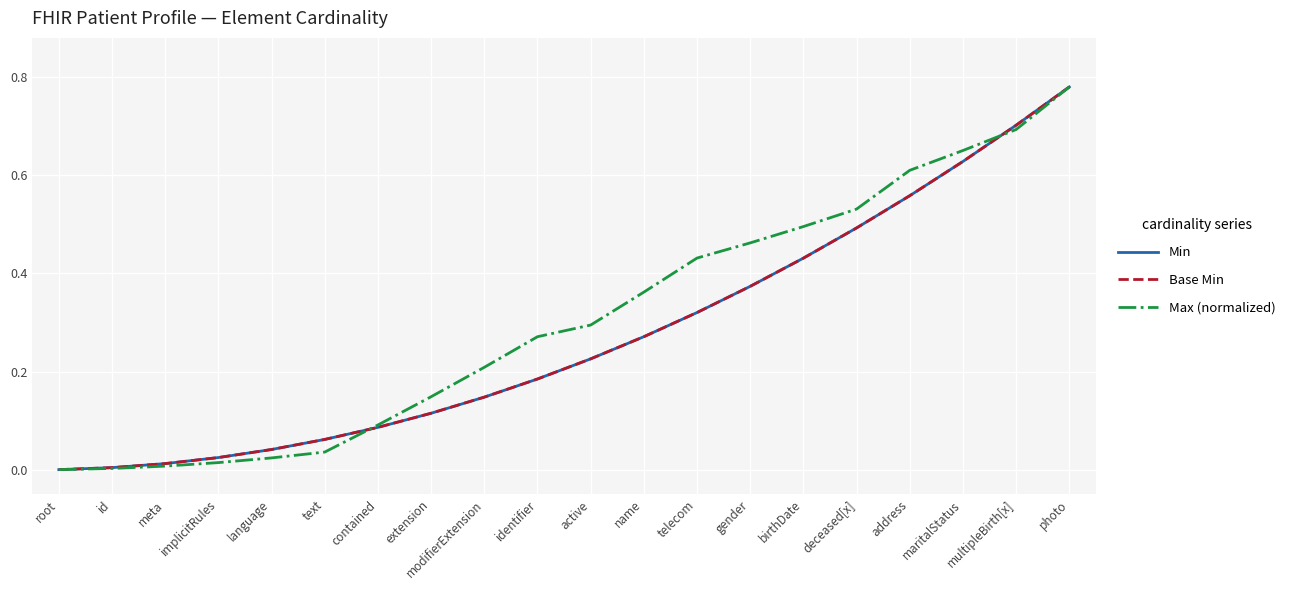

Rank the series by their maximum value, from lowest to highest.

Max (normalized), Base Min, Min